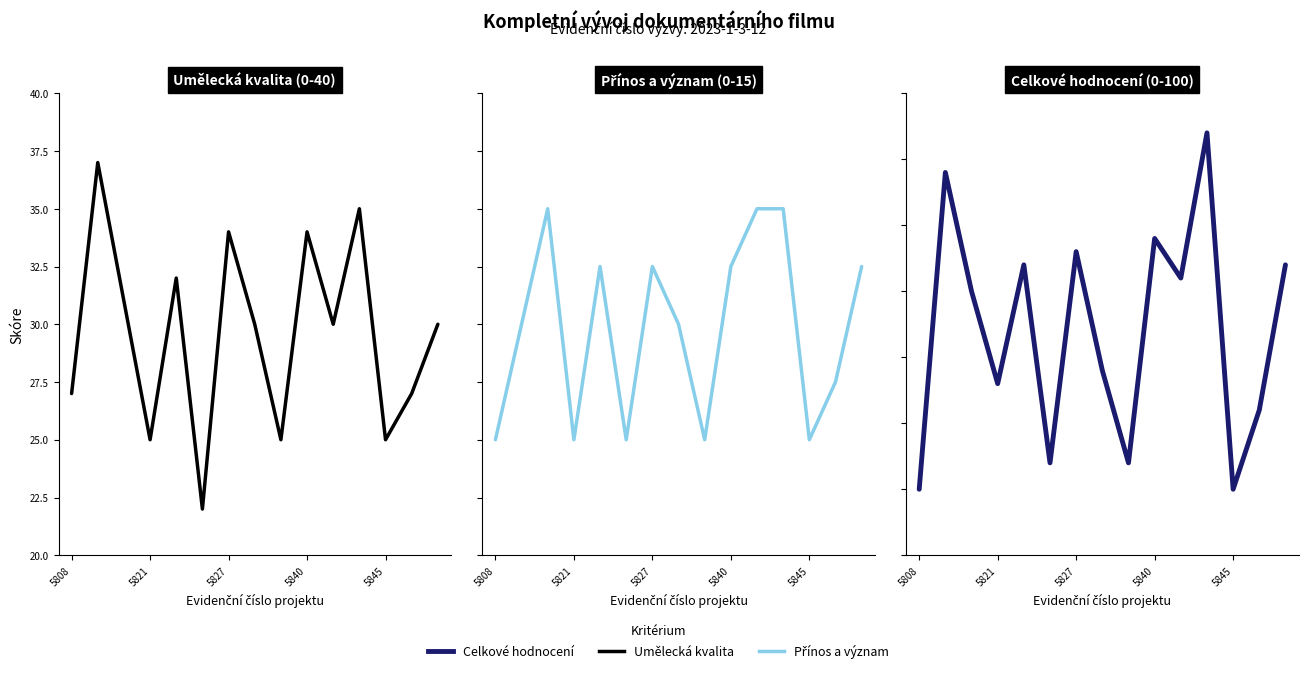

The Umělecká kvalita projektu series shows 34 at 5840. True or false?

True